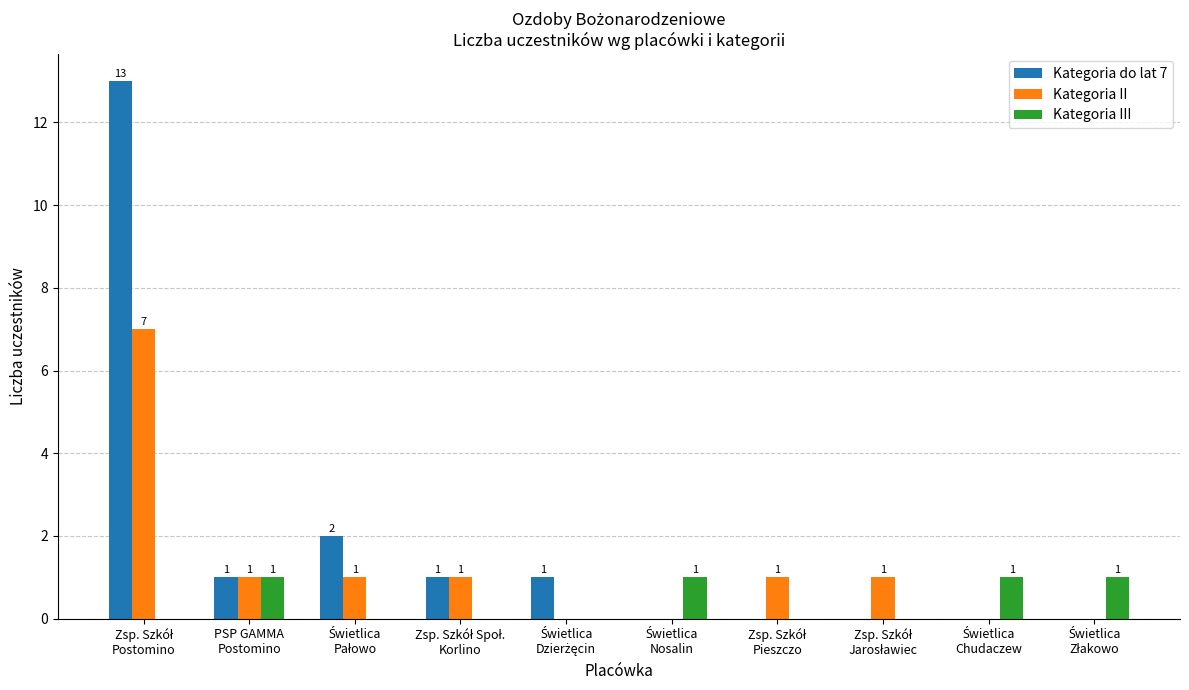

What is the greatest value displayed?

13